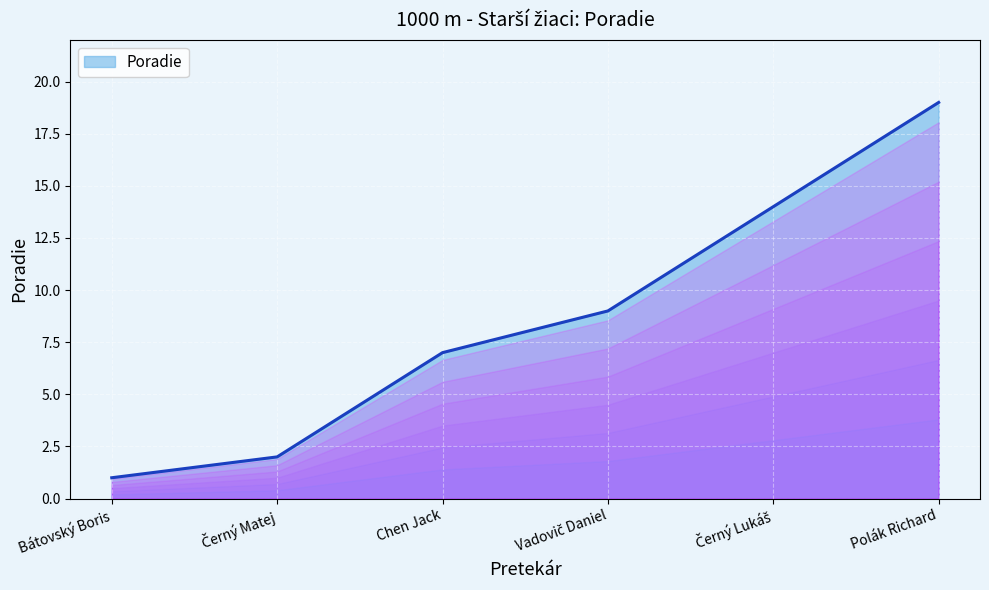

The value at Chen Jack is 2. True or false?

False